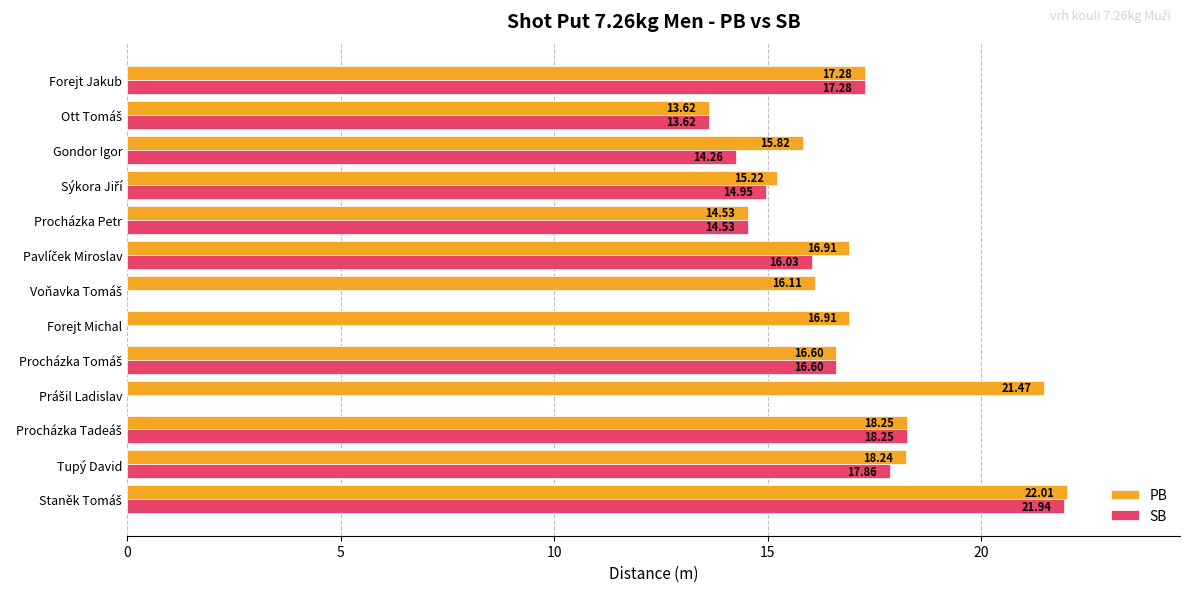

How many data points in PB are above 16?

9